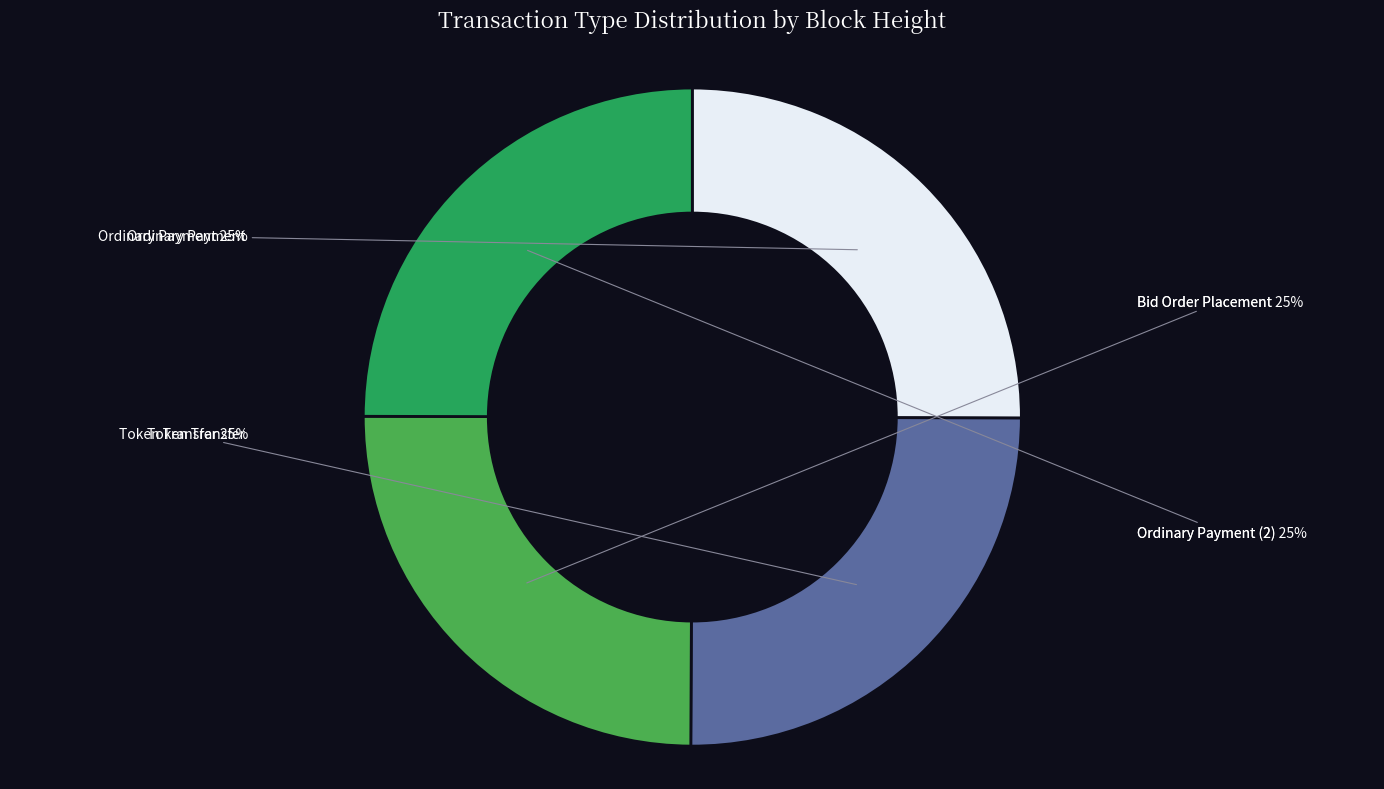

Is there a majority slice in this chart?

No